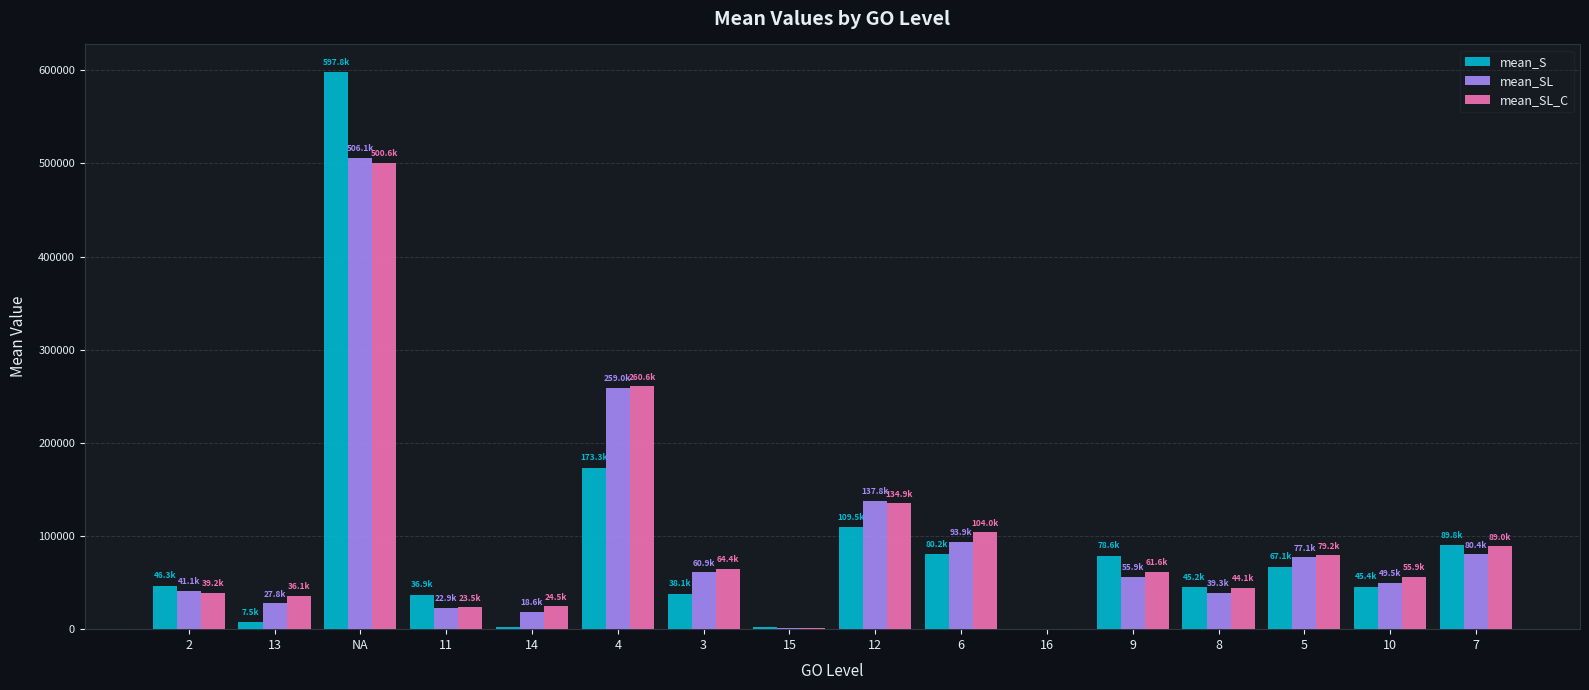

At which category is the sum across all series the highest?

NA